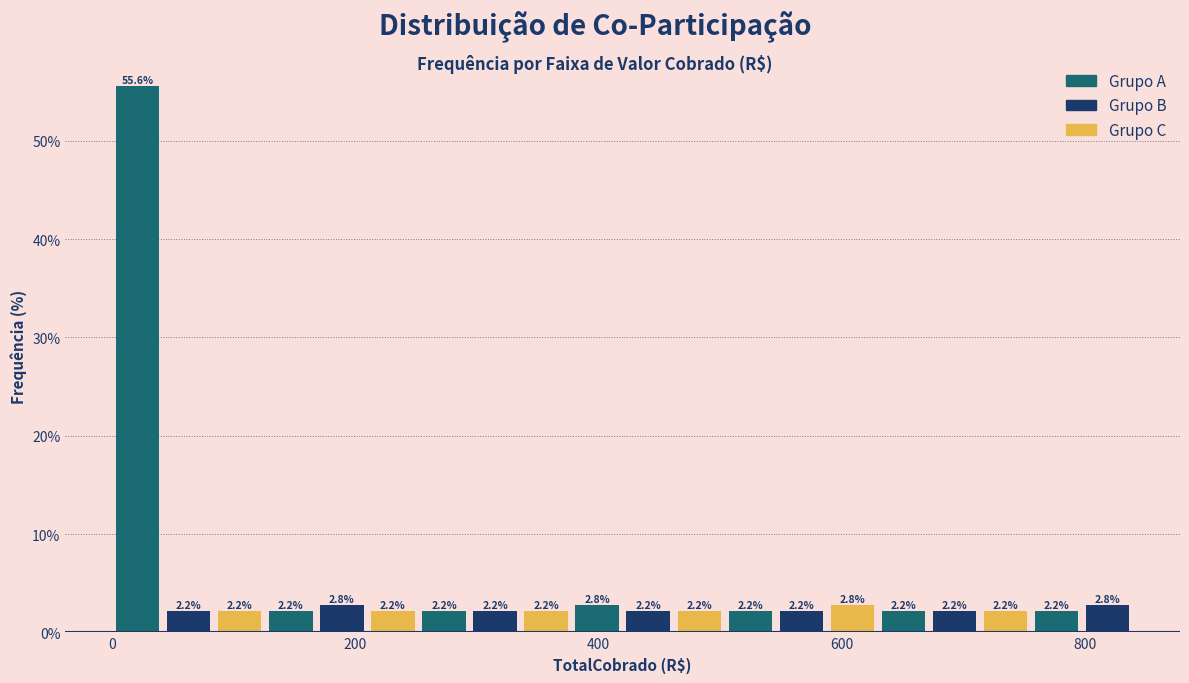

Read against the x-axis, roughly where is the centre of the tallest bar?

20